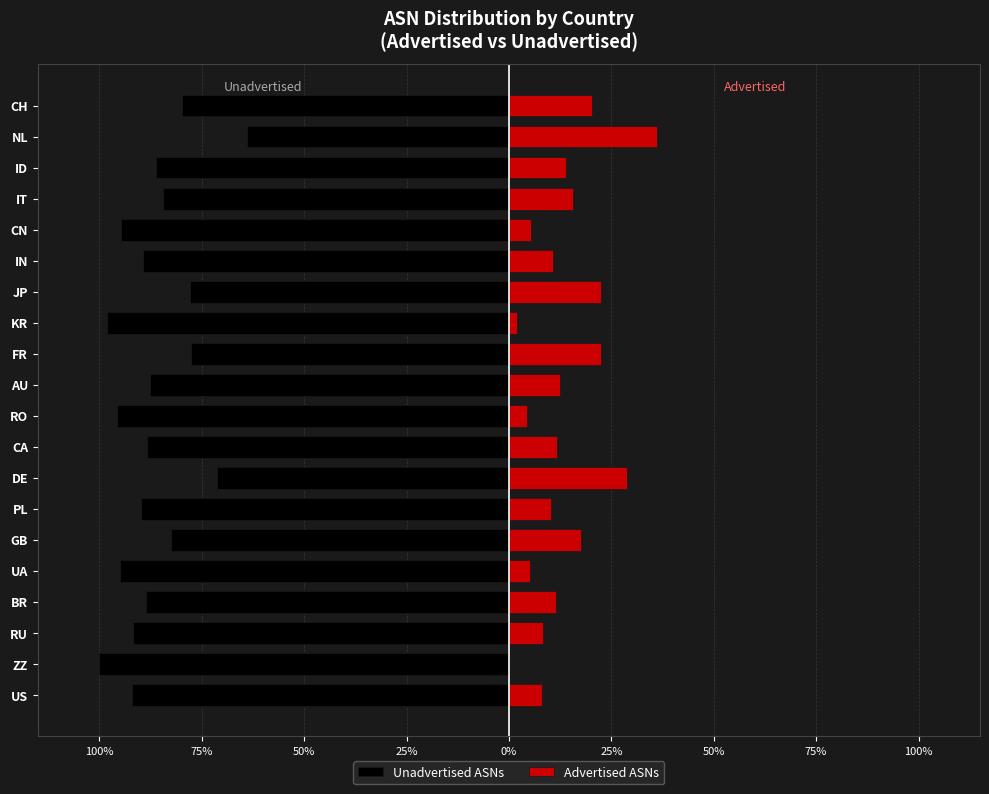

How many bars are there in total?

40